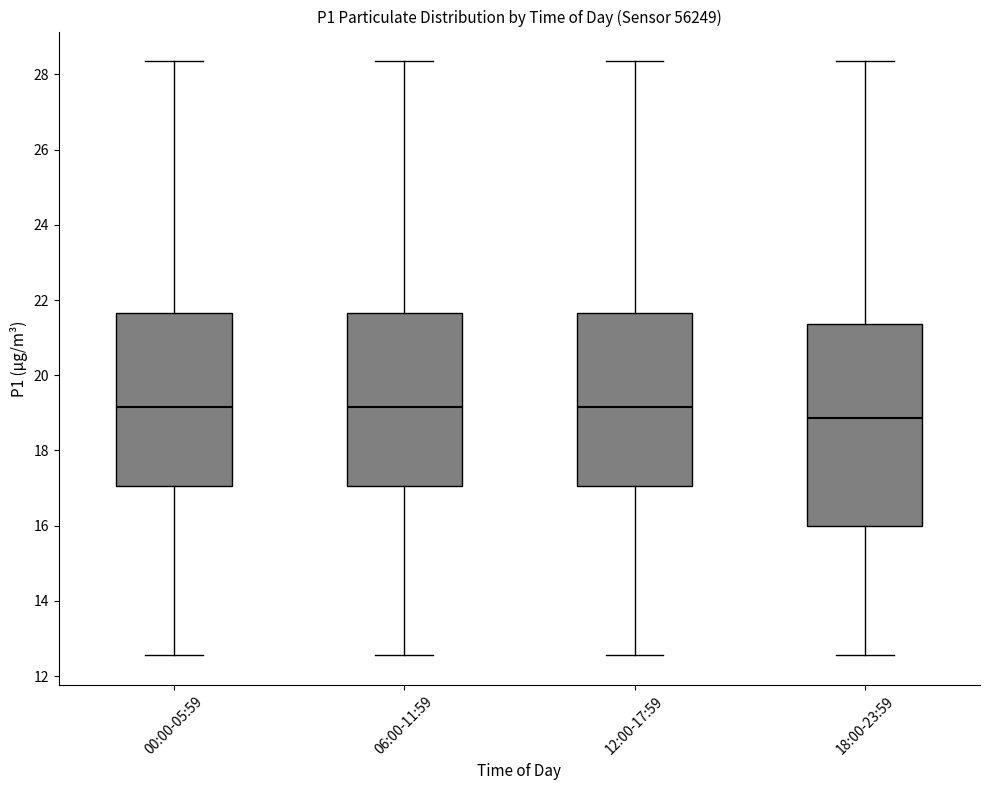

Comparing the boxes themselves (not the whiskers), which one is the tallest?

18:00-23:59